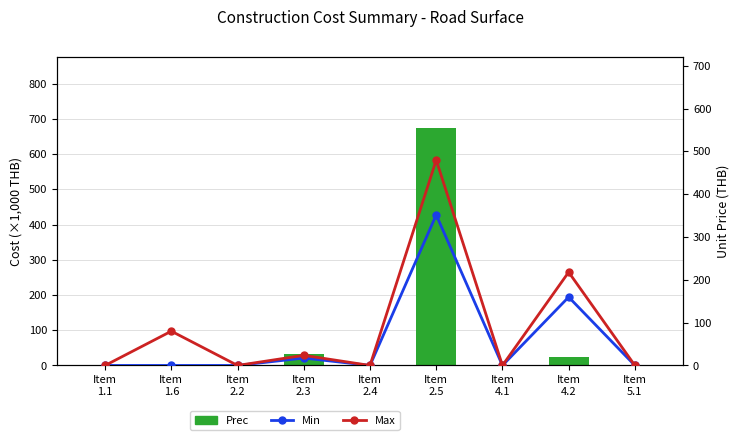

Rank the series by their maximum value, from highest to lowest.

Prec (Cost ×1000 THB), Max (Adjusted Price THB), Min (Unit Price THB)